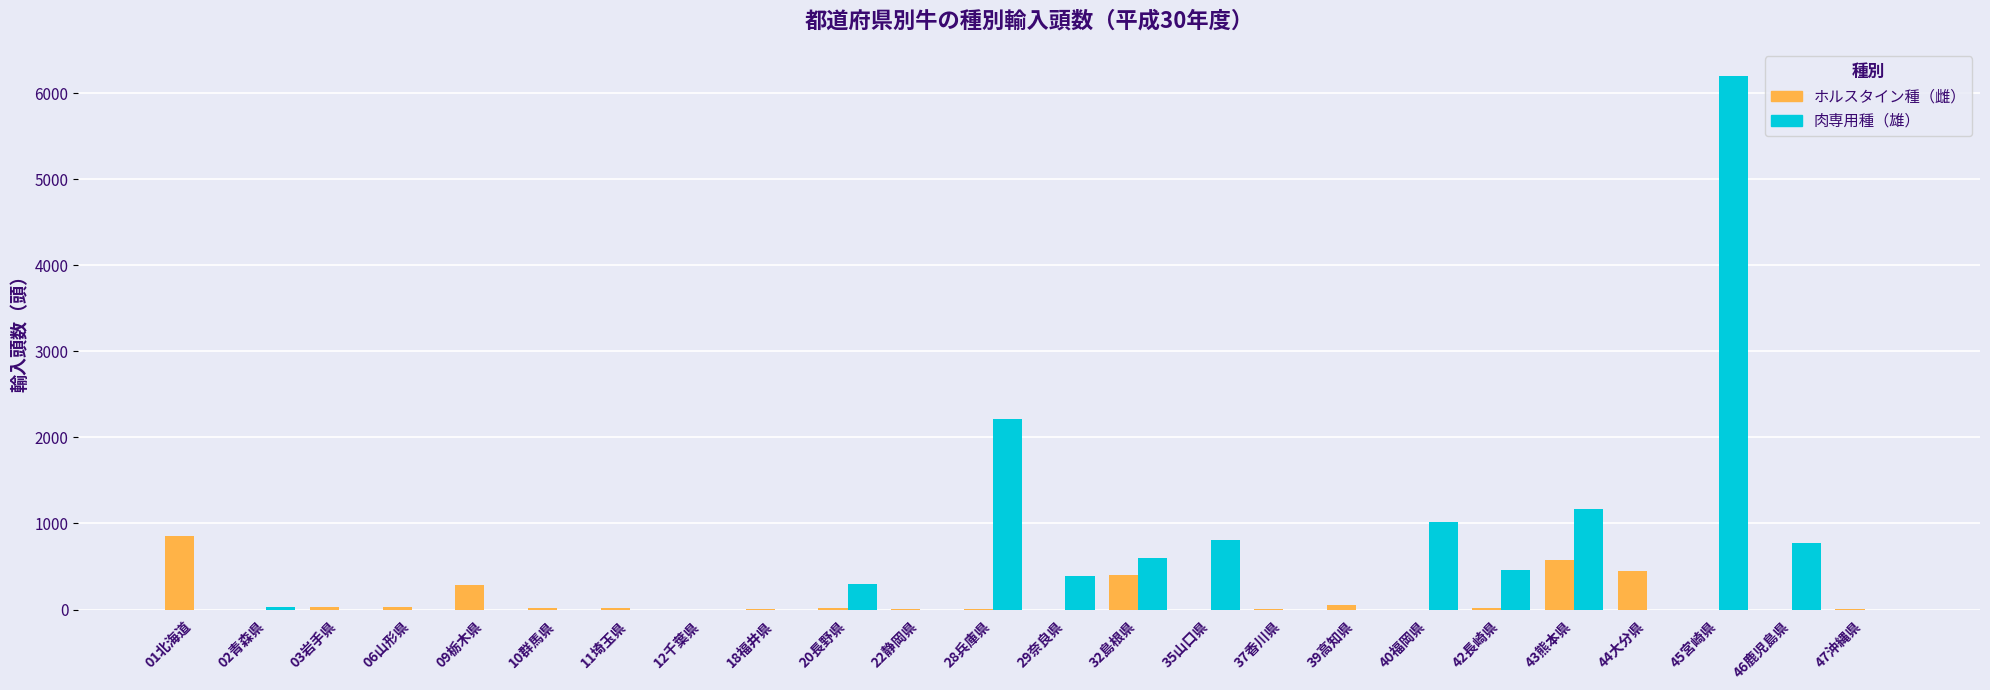

True or false: ホルスタイン種（雌） has a value of 14 at 42長崎県.

True